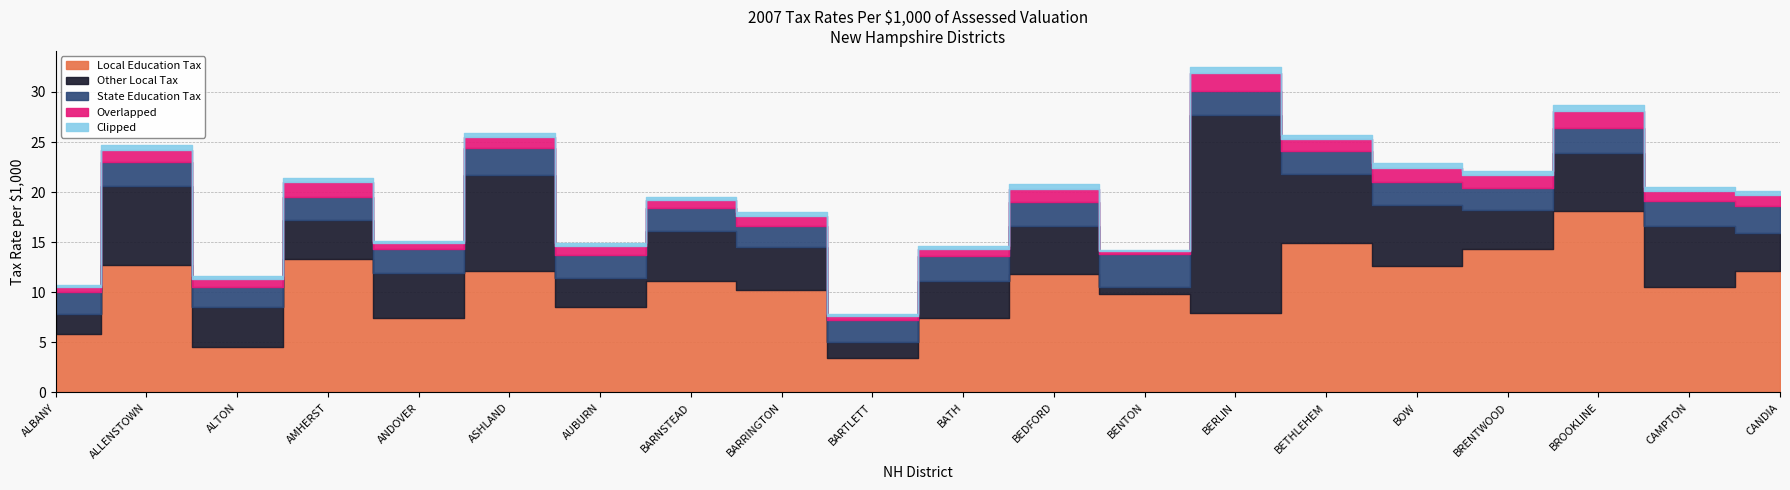

Which series has the largest range (max minus min)?

Other Local Tax